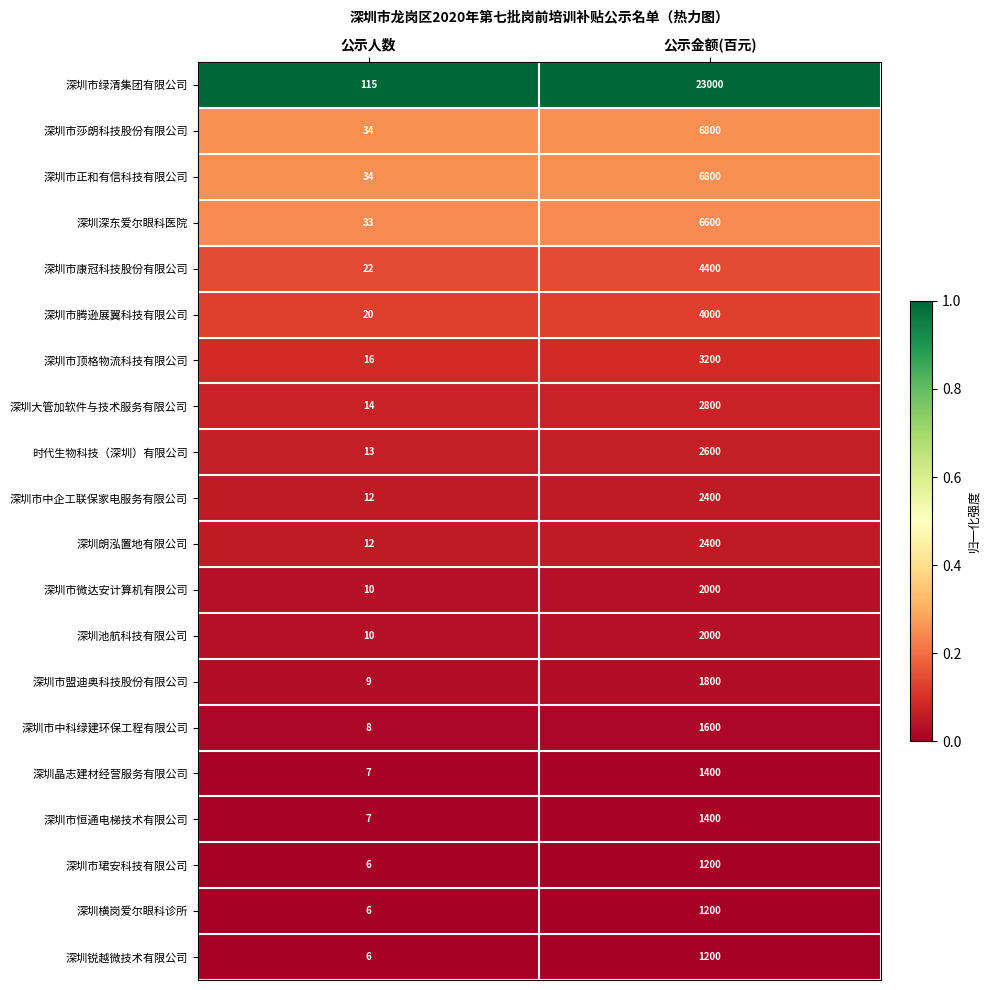

What is the approximate value of 深圳深东爱尔眼科医院 at 公示人数?

33